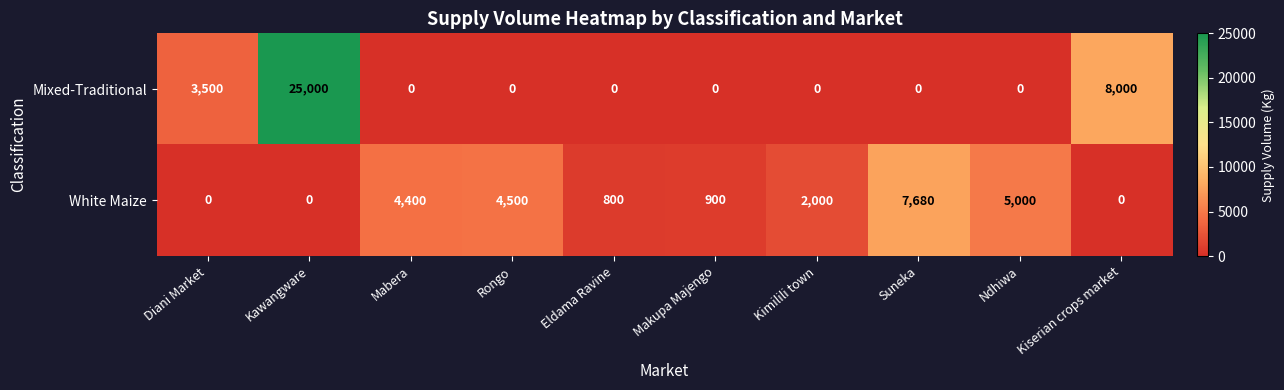

True or false: White Maize has a value of 8536 at Ndhiwa.

False